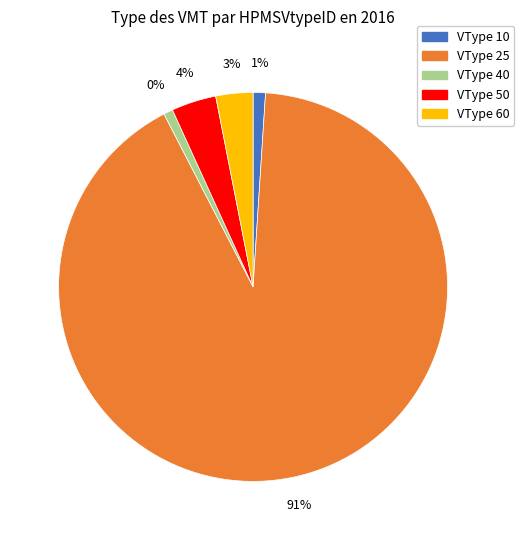

Rank the categories by value from lowest to highest.

40, 10, 60, 50, 25